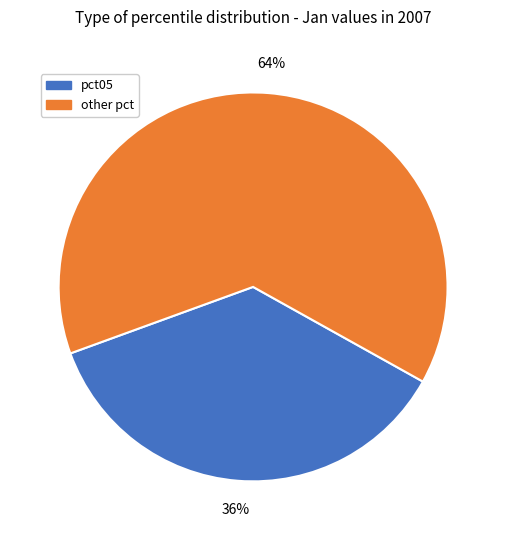

To the nearest percent, what is the average slice percentage?

50%